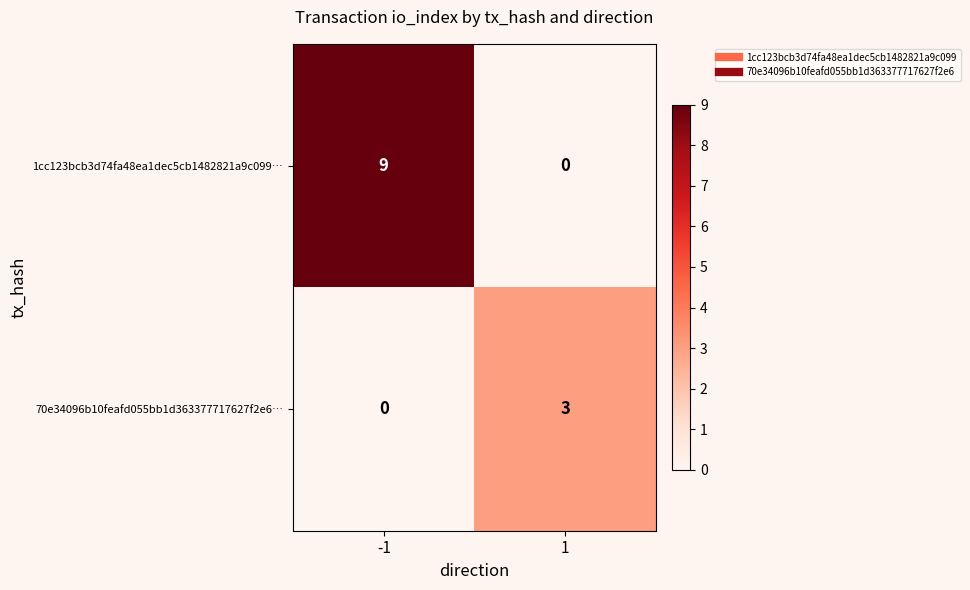

What is the difference between the maximum and minimum values in the 1cc123bcb3d74fa48ea1dec5cb1482821a9c099… series?

9